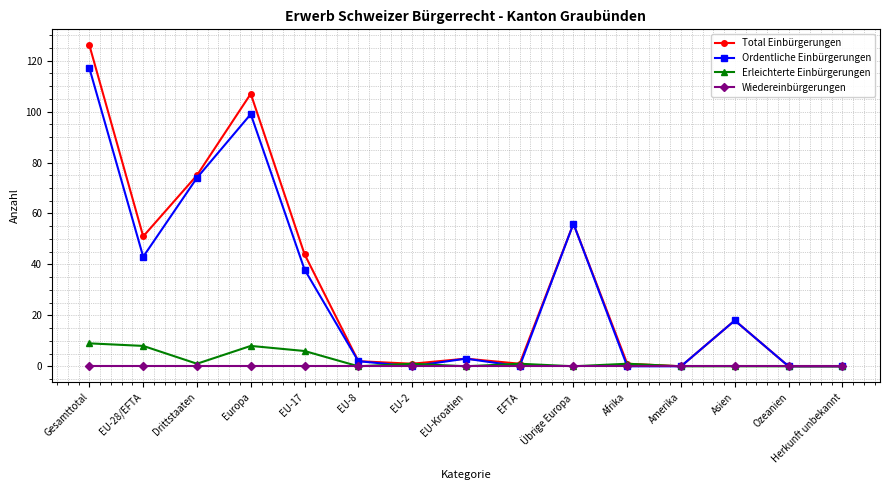

What is the label of the 4th point from the right?

Amerika